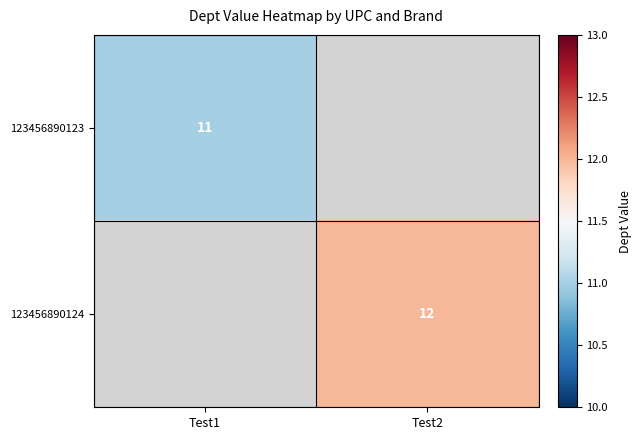

The value of 123456890124 at Test2 is 12. True or false?

True